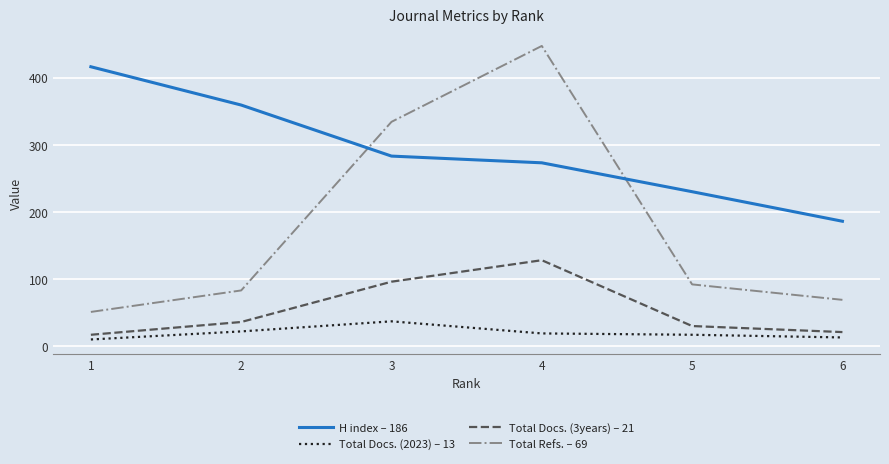

Between 3 and 6, which series saw the biggest shift?

Total Refs. – 69